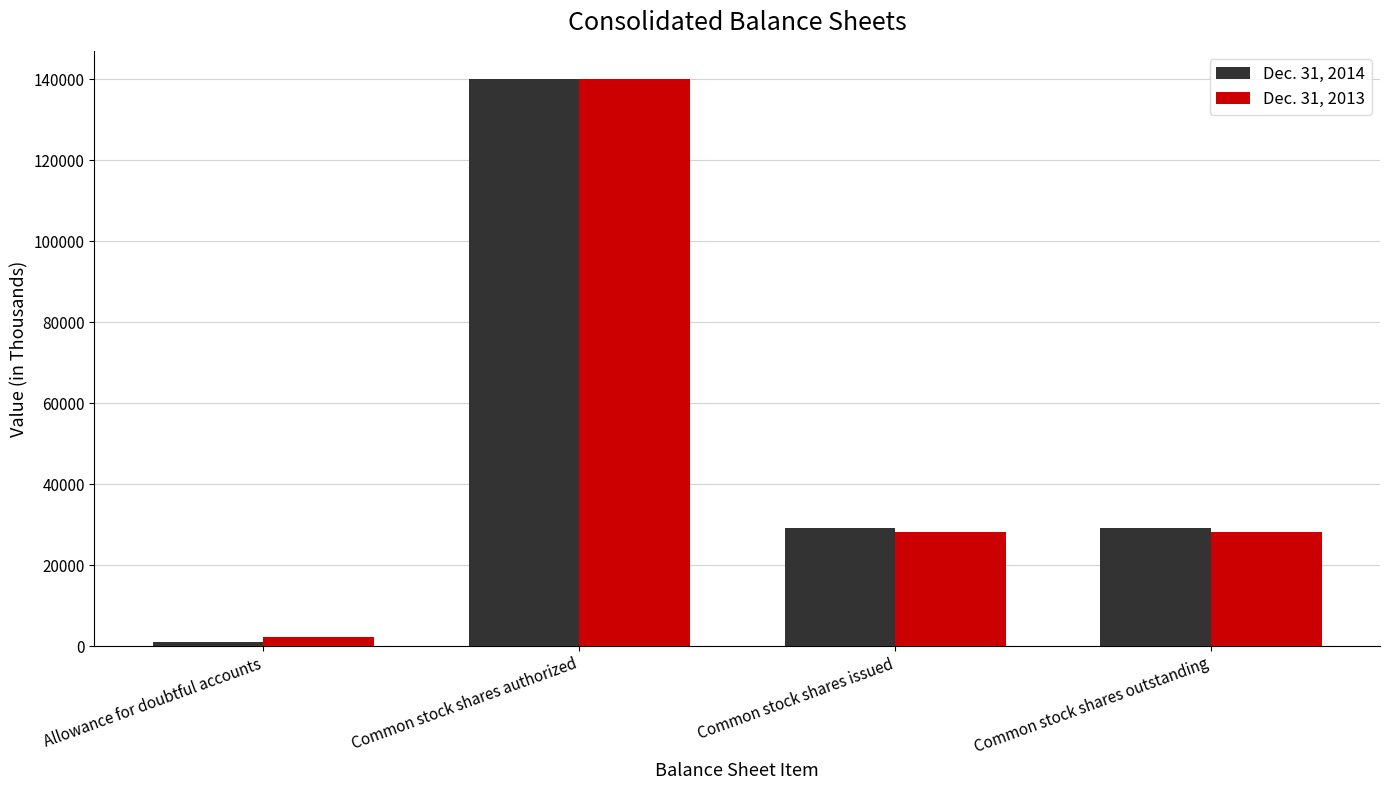

What is the difference between the highest and lowest values at Common stock shares outstanding?

1010